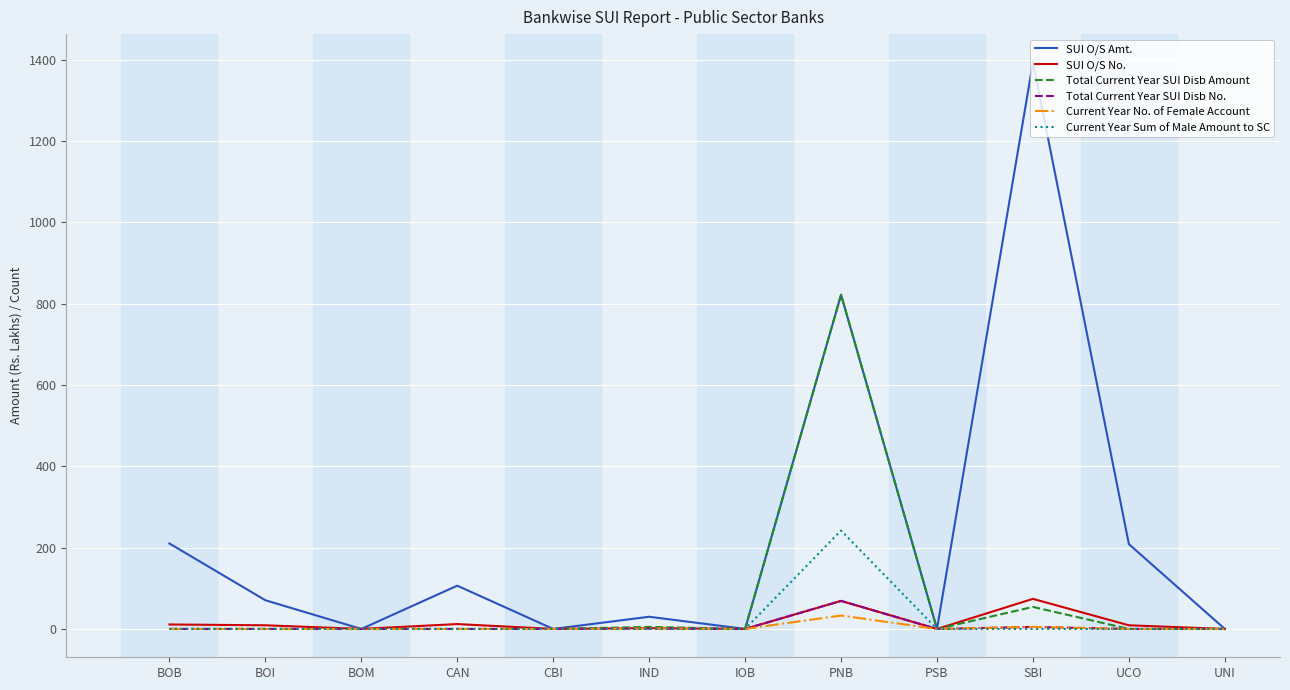

What is the highest value of the Total Current Year SUI Disb No. series?

69.0